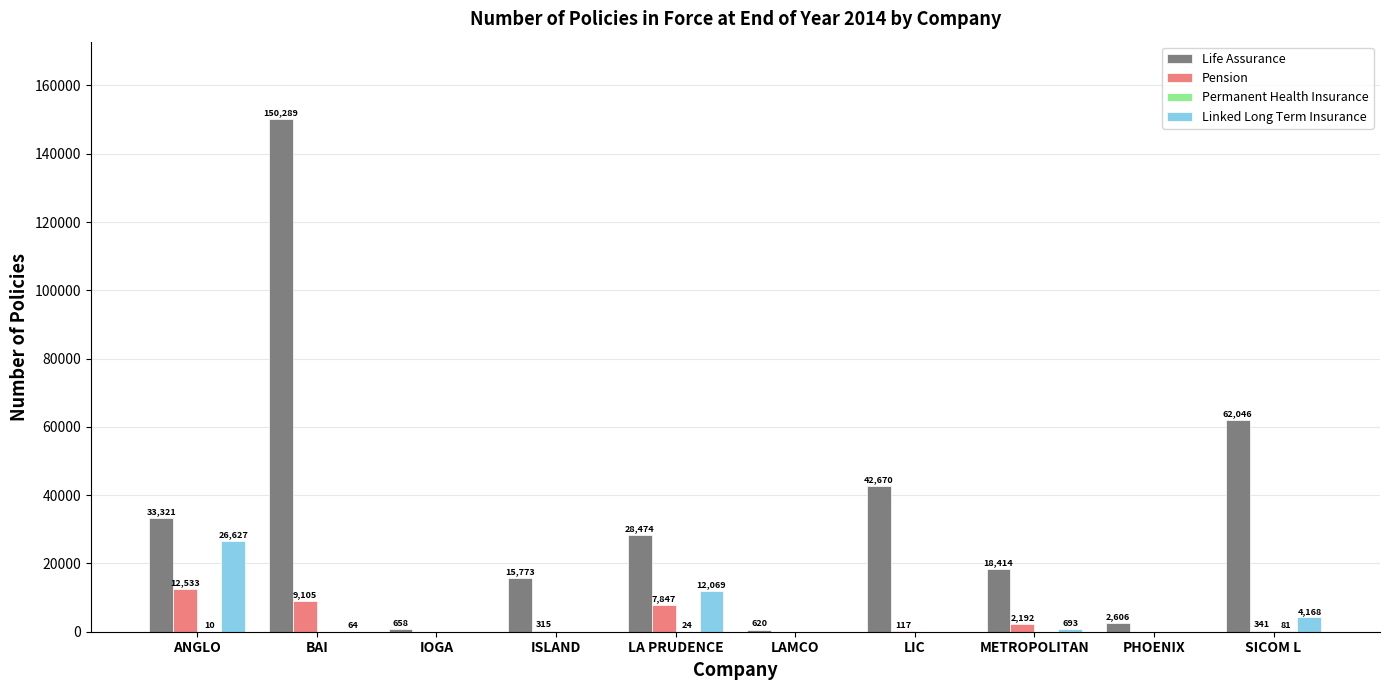

The Life Assurance series shows 18414 at METROPOLITAN. True or false?

True